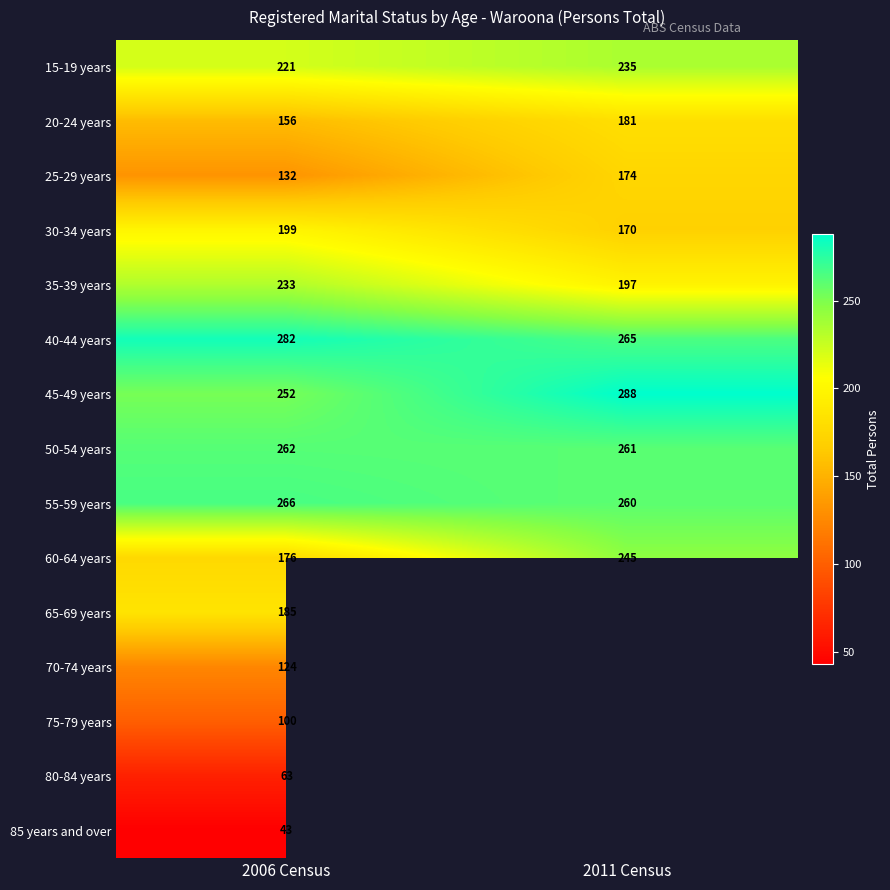

The 60-64 years series shows 176 at 2006 Census. True or false?

True